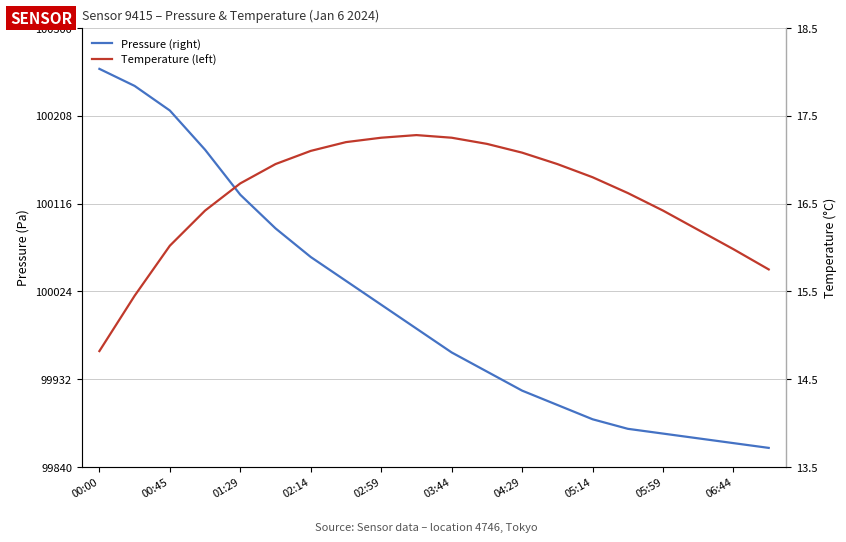

Rank the series by their average value, from highest to lowest.

Pressure (right), Temperature (left)